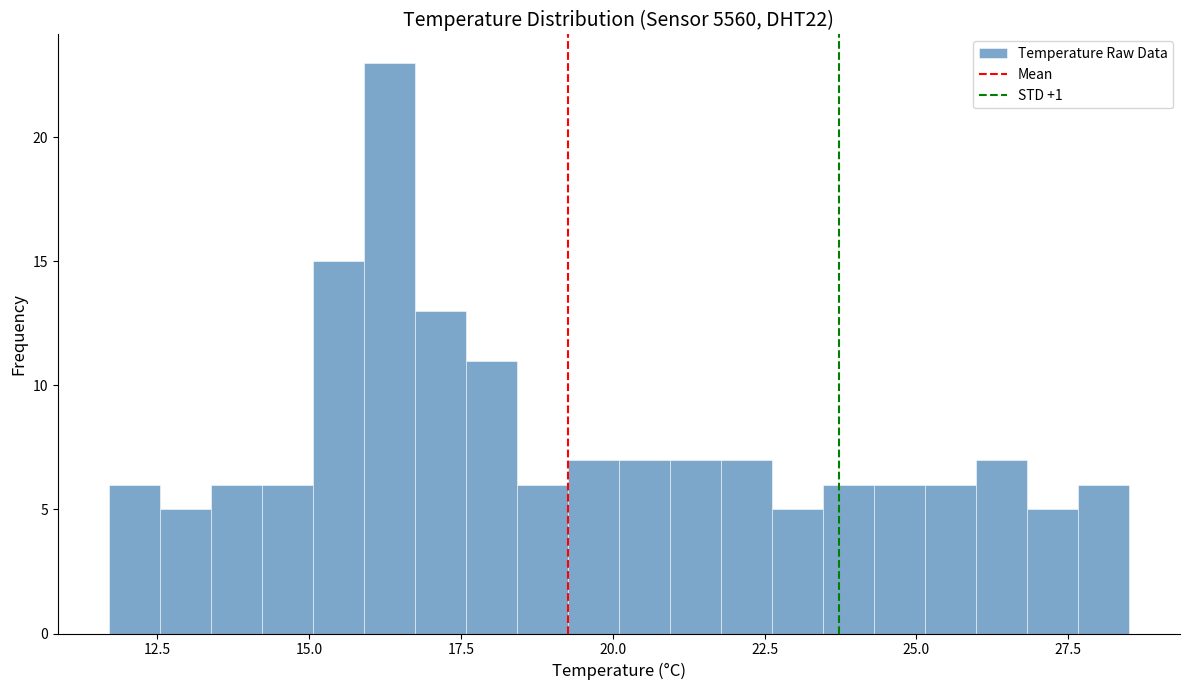

Read against the x-axis, roughly where is the centre of the tallest bar?

16.5